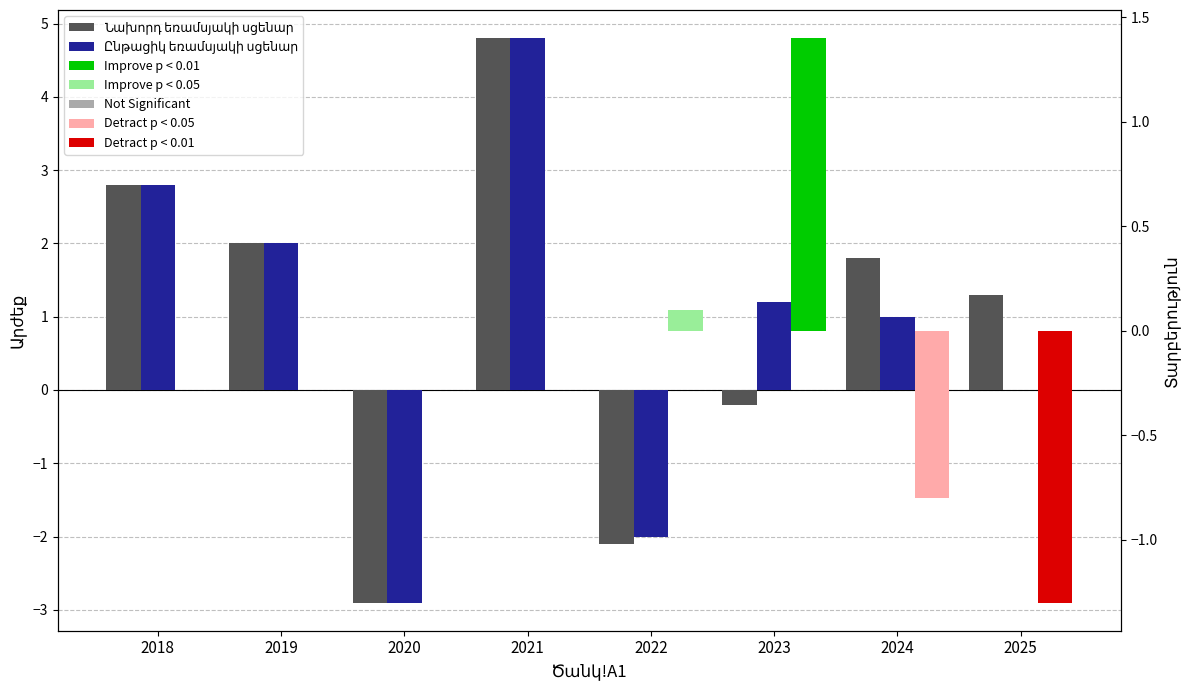

Reading left to right, list all the values displayed in this chart.

Նախորդ եռամսյակի սցենար: 2018=2.8	2019=2.0	2020=-2.9	2021=4.8	2022=-2.1	2023=-0.2	2024=1.8	2025=1.3
Ընթացիկ եռամսյակի սցենար: 2018=2.8	2019=2.0	2020=-2.9	2021=4.8	2022=-2.0	2023=1.2	2024=1.0	2025=0.0